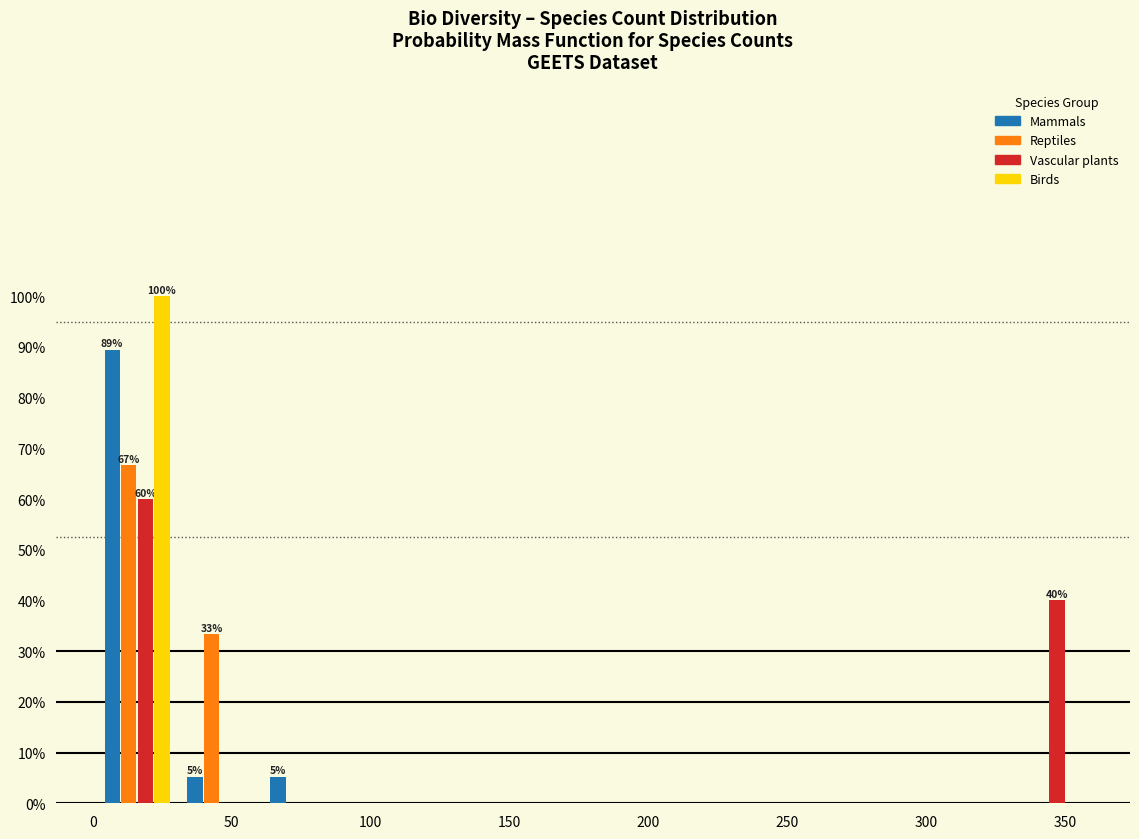

In the Mammals series, which range on the x-axis has the tallest bar?

0 to 30